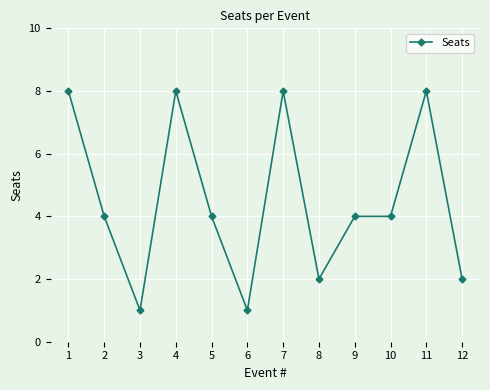

Count the number of categories in the chart.

12